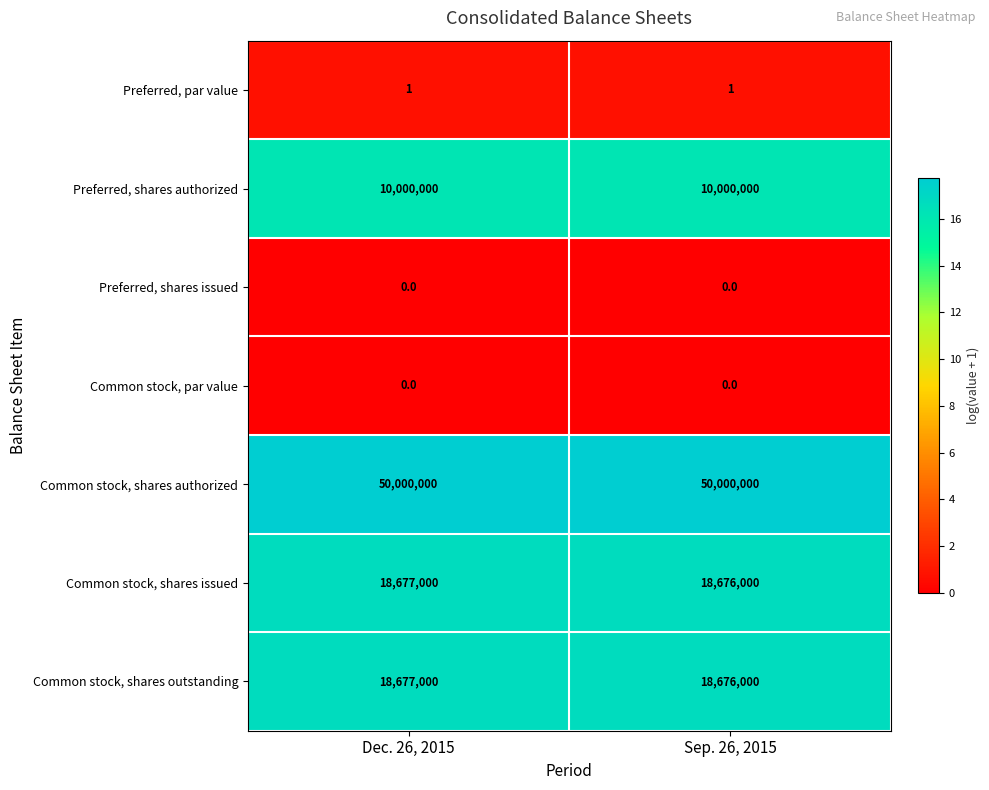

What is the average value of the Preferred, shares authorized series?

10000000